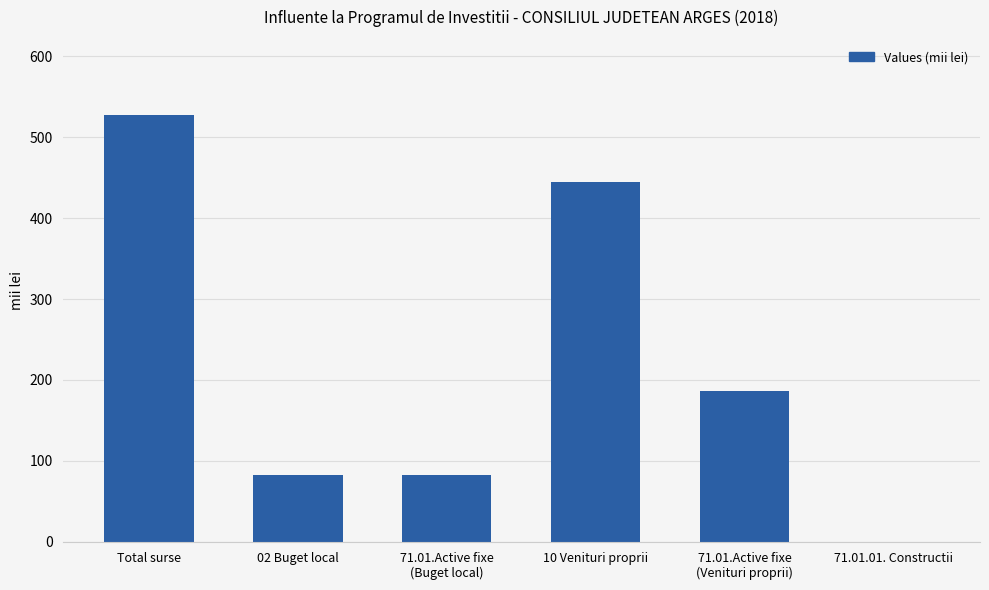

Which has a higher value, Total surse or 10 Venituri proprii?

Total surse